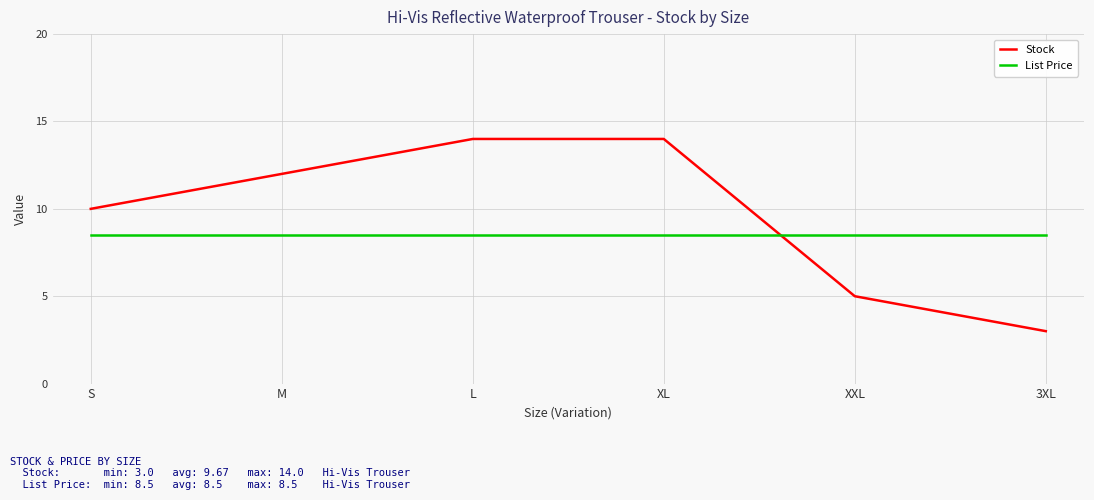

Reading left to right, transcribe all the data shown in this chart.

Stock: S=10.0	M=12.0	L=14.0	XL=14.0	XXL=5.0	3XL=3.0
List Price: S=8.5	M=8.5	L=8.5	XL=8.5	XXL=8.5	3XL=8.5